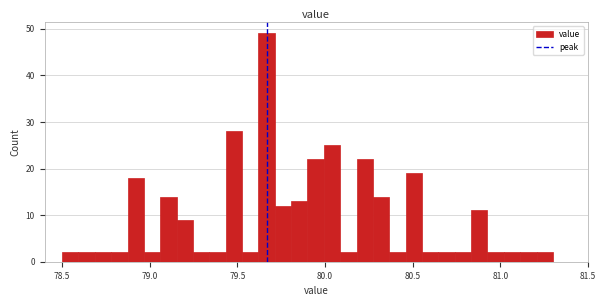

Around what value on the x-axis is the tallest bar? Give the approximate position of its centre, as read against the axis.

79.65